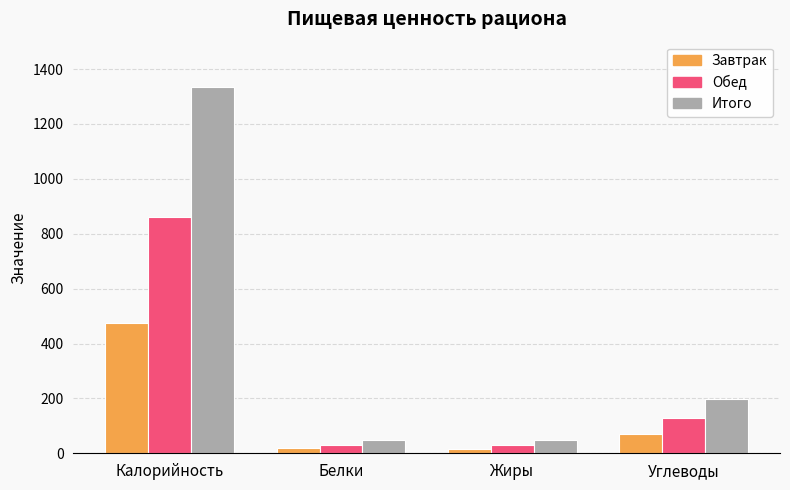

What is the approximate value of Завтрак at Углеводы?

70.5